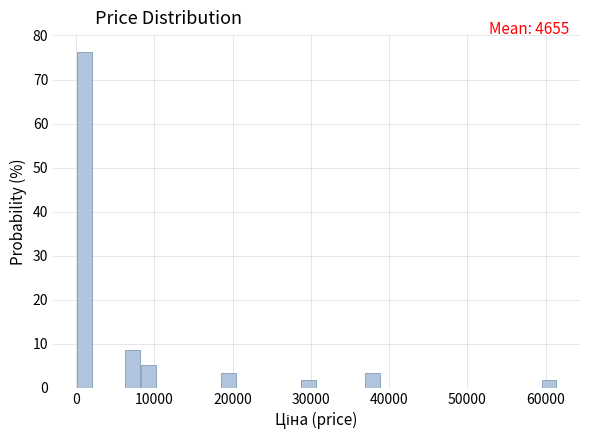

Read against the x-axis, roughly where is the centre of the tallest bar?

1000